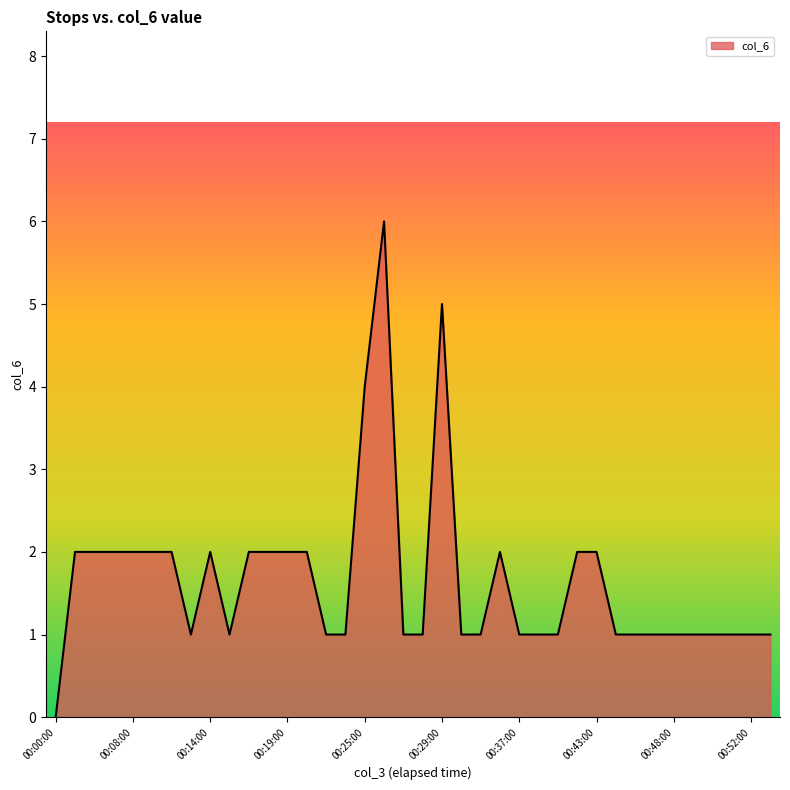

What is the greatest value displayed?

6